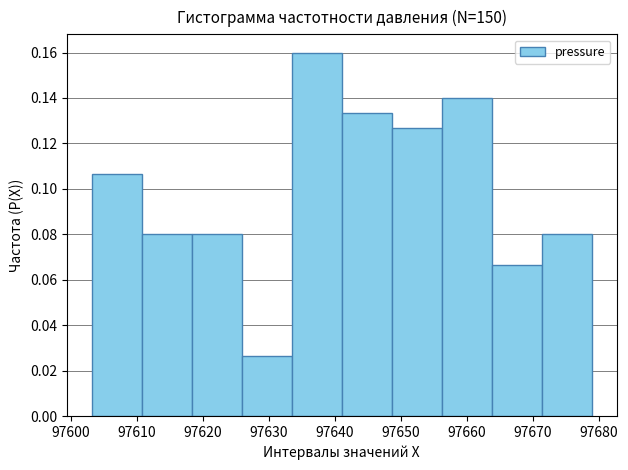

Over which range of the x-axis is the bar tallest?

97633 to 97641